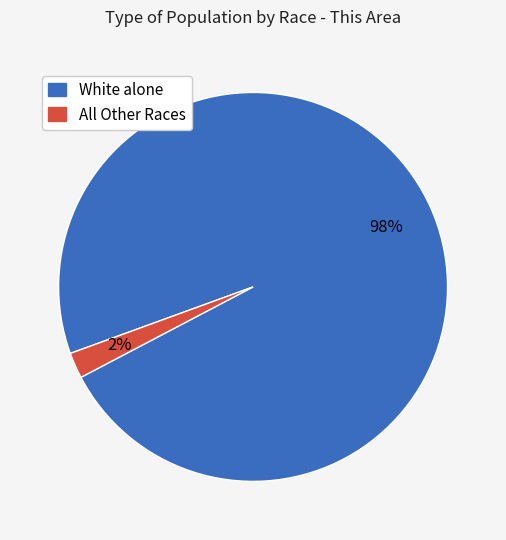

To the nearest percent, what is the average slice percentage?

50%